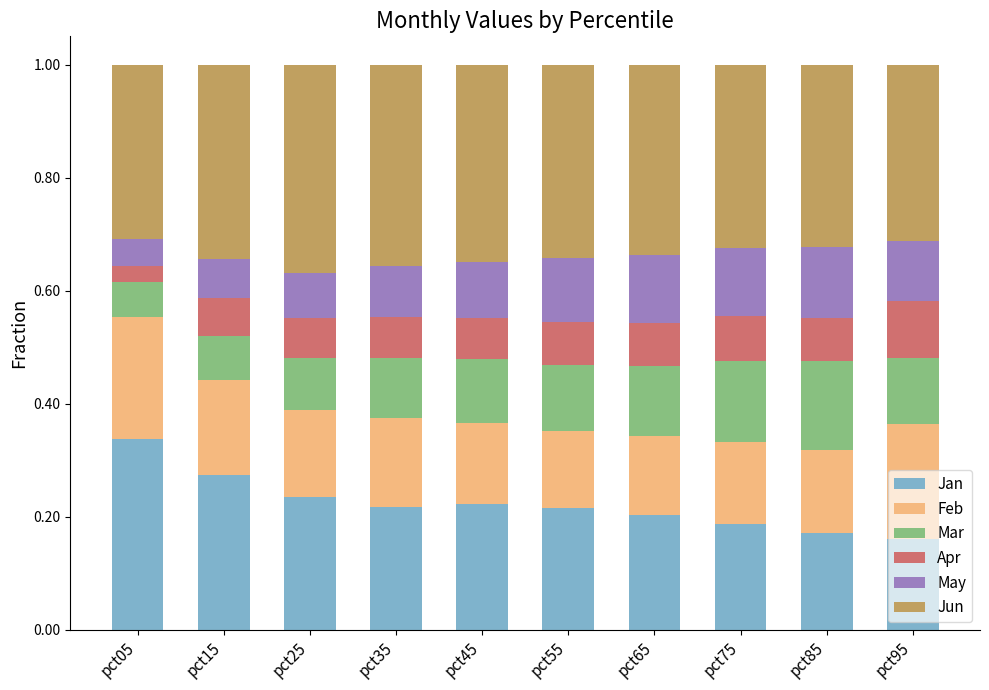

What is the total value across all series at pct55?

1.0